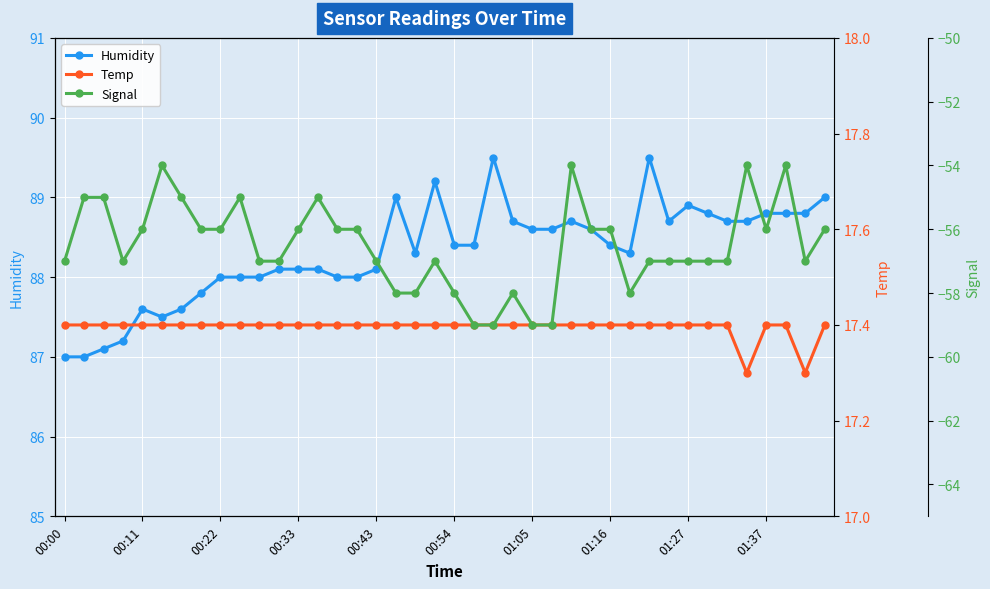

What is the value of the Signal point at the 21st from the left?

-58.0